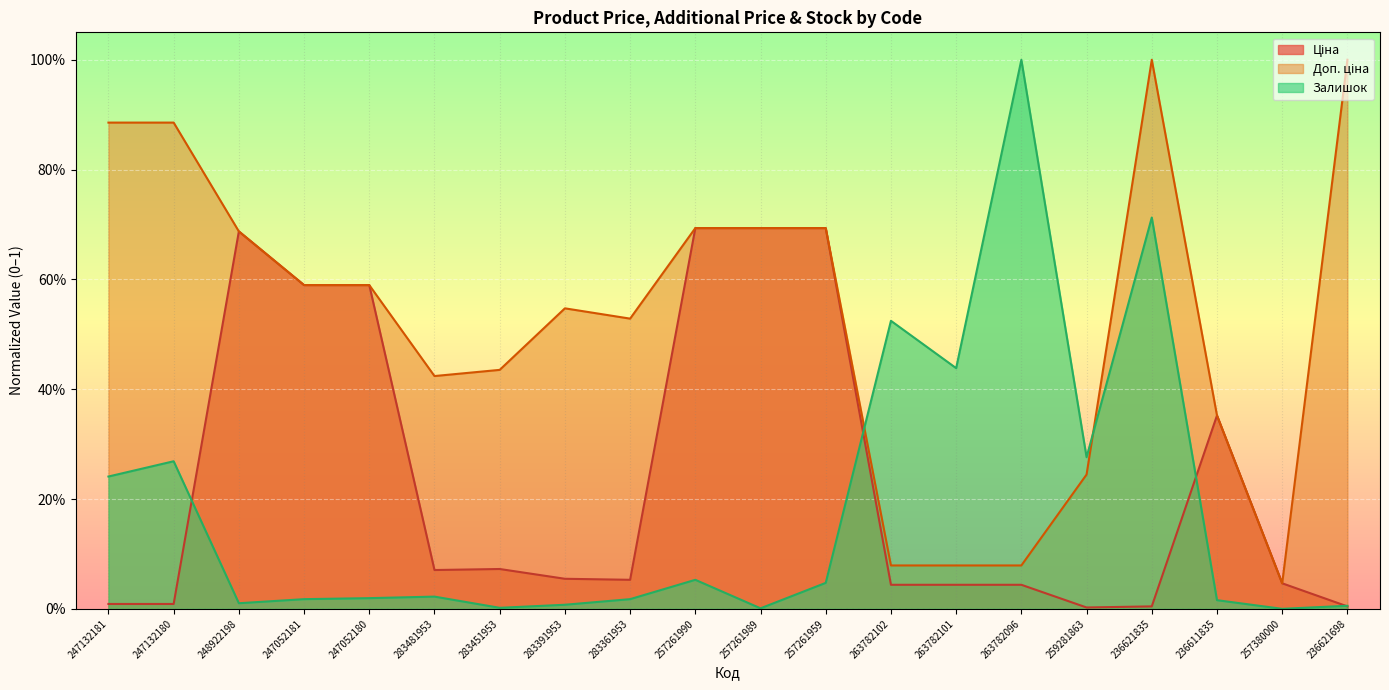

What is the difference between the maximum and minimum values in the Доп. ціна series?

1.0